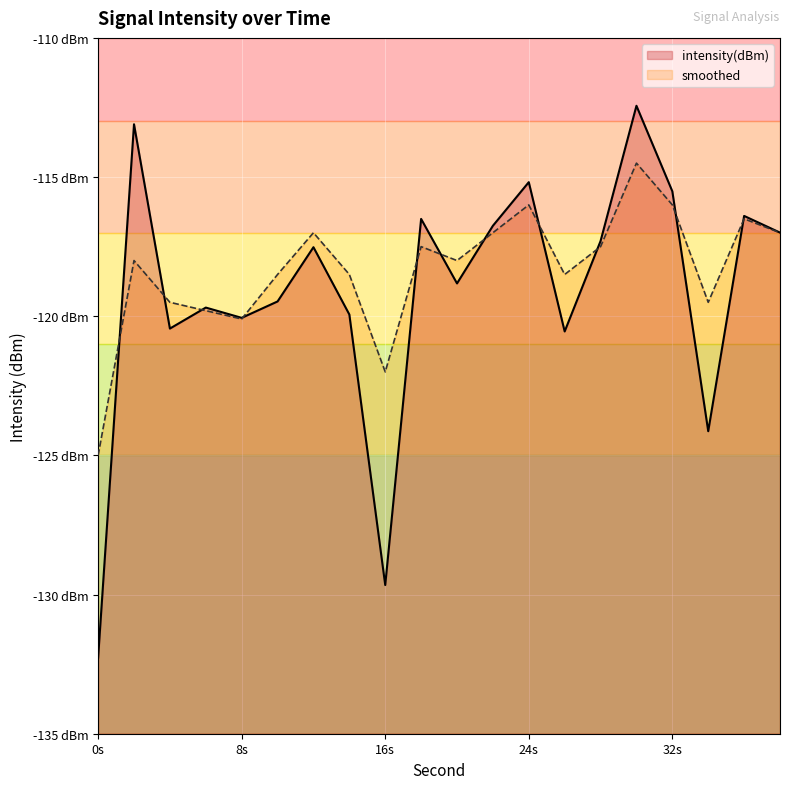

In smoothed, how many points are lower than both neighbors (excluding endpoints)?

5